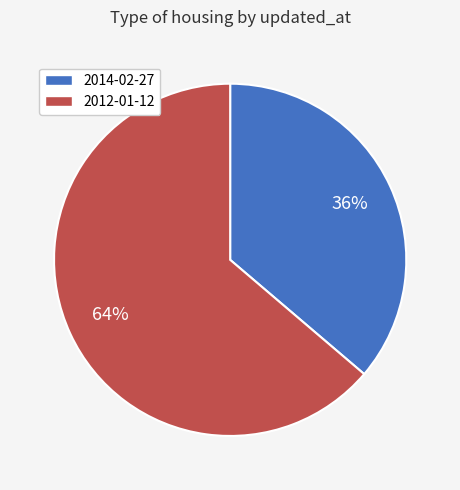

Combined, do 2014-02-27 and 2012-01-12 account for over 50%?

Yes